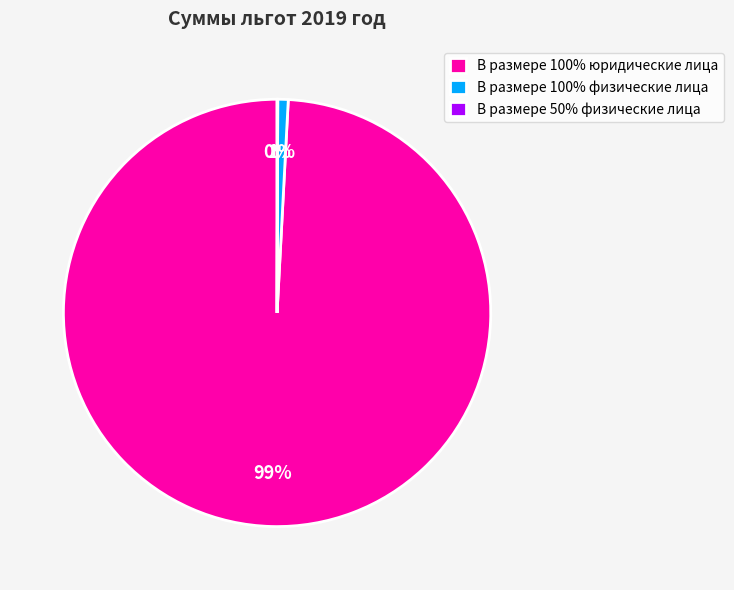

Combined, do В размере 100% юридические лица and В размере 100% физические лица account for over 50%?

Yes